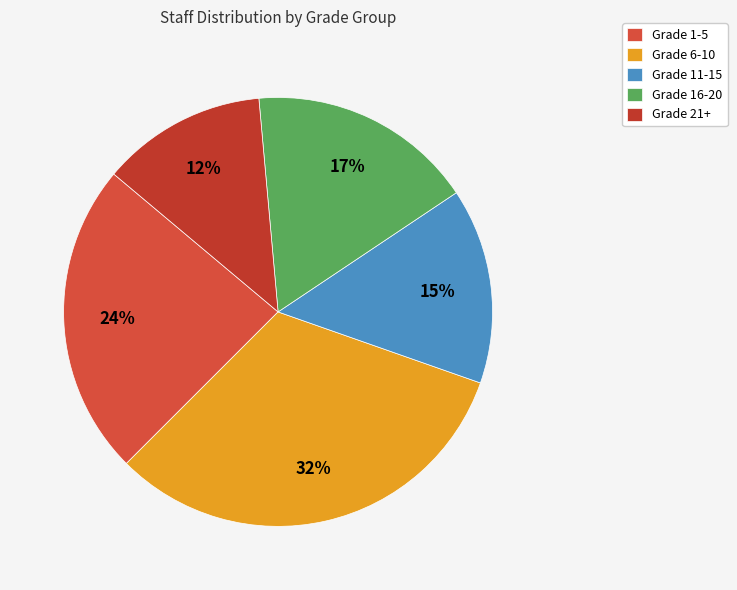

How many slices are in this pie chart?

5